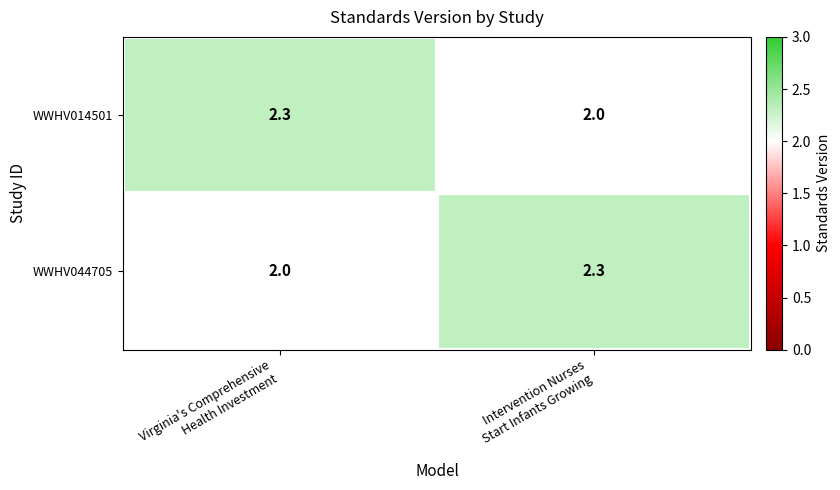

What is the minimum value for WWHV044705?

2.0